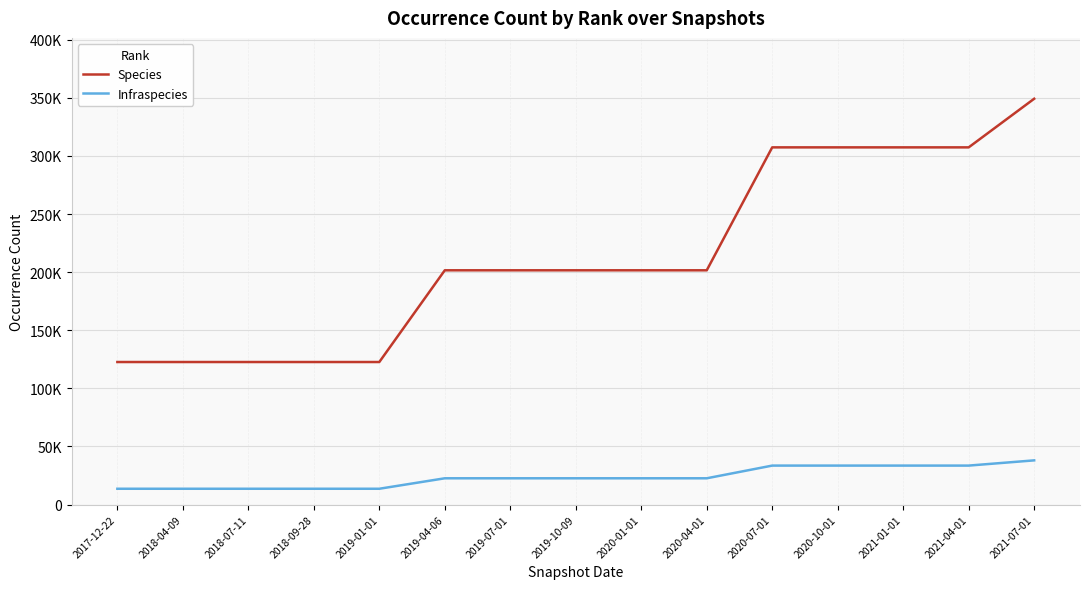

What is the difference between the maximum and minimum values in the Species series?

226567